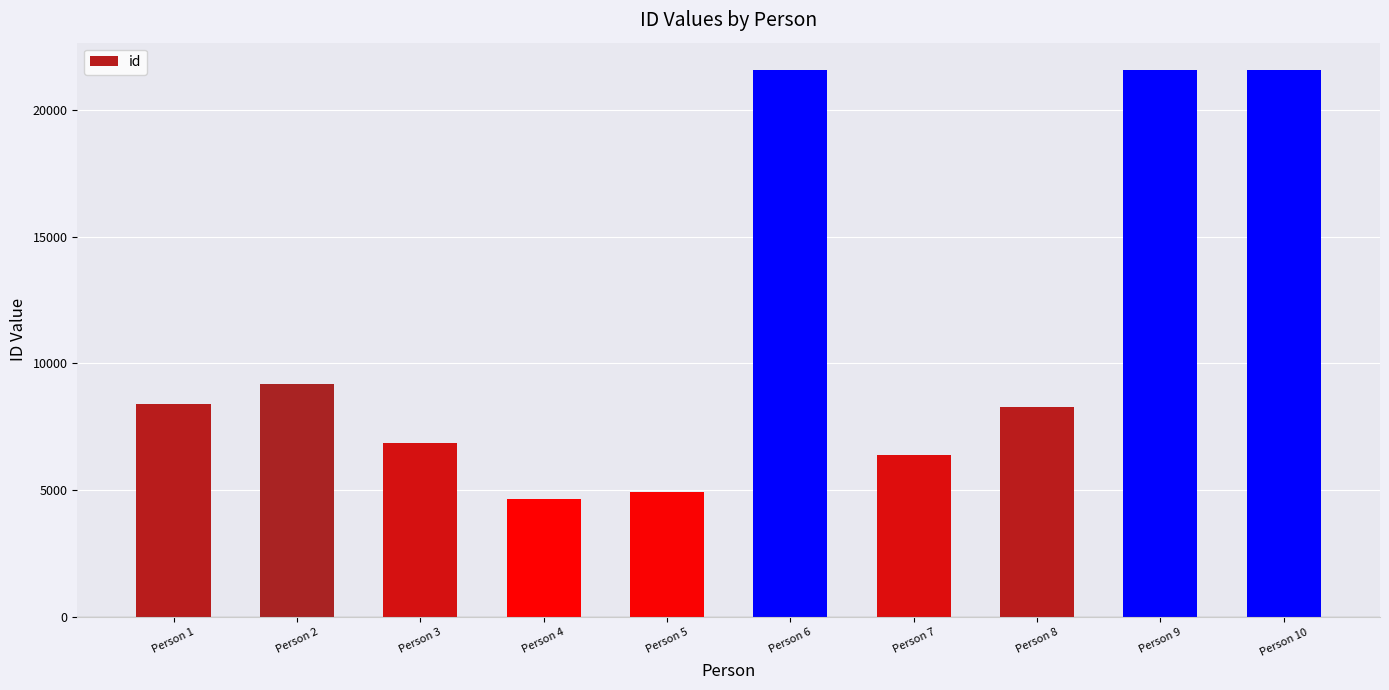

The chart shows a value of 7704 at Person 5. True or false?

False